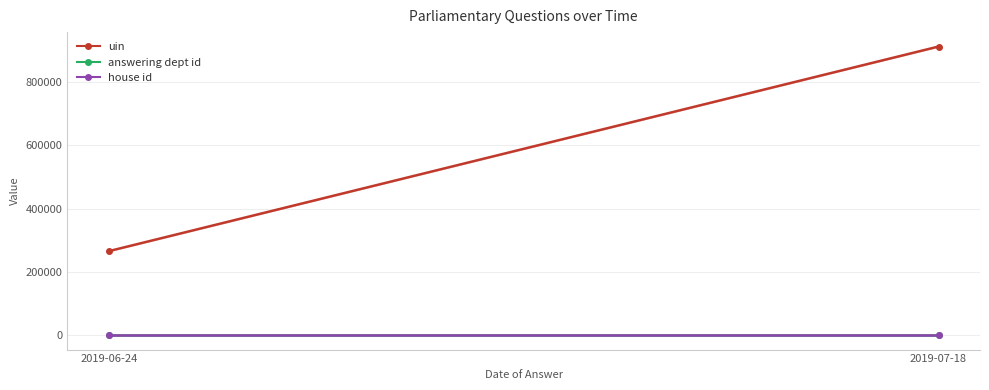

At 2019-06-24, list the series in order from smallest to largest.

house id, answering dept id, uin